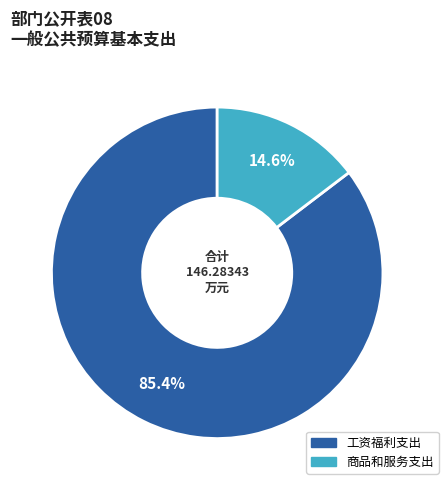

Which category has the biggest portion of the pie?

工资福利支出